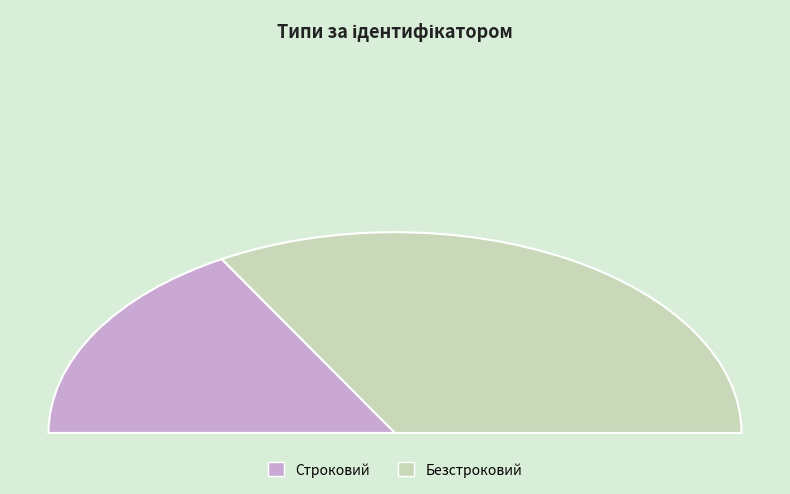

What percentage is the Безстроковий slice, to the nearest percent?

67%